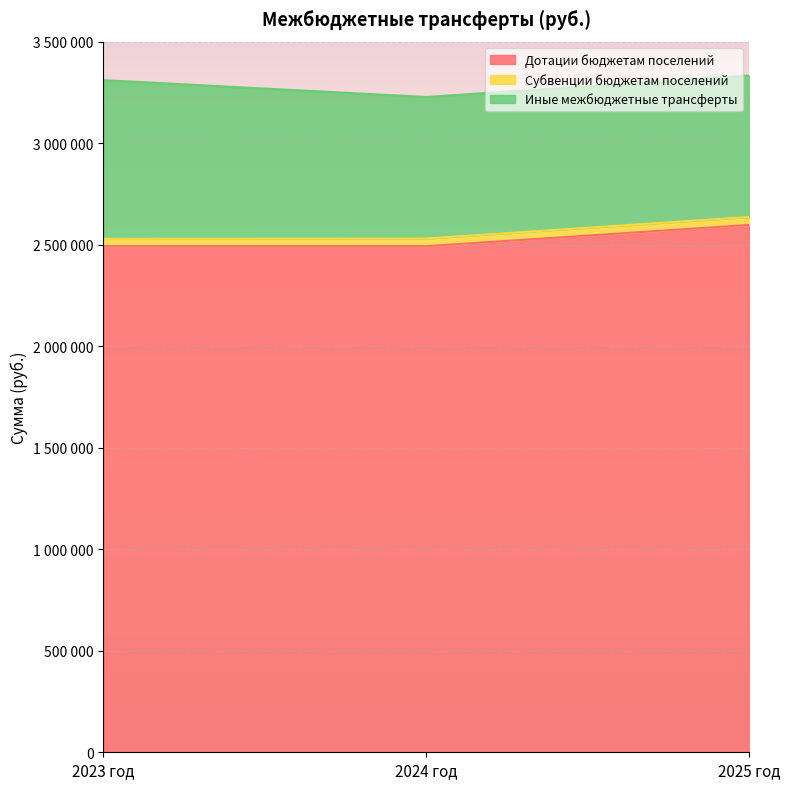

Rank the series by their average value, from lowest to highest.

Субвенции бюджетам поселений, Иные межбюджетные трансферты, Дотации бюджетам поселений